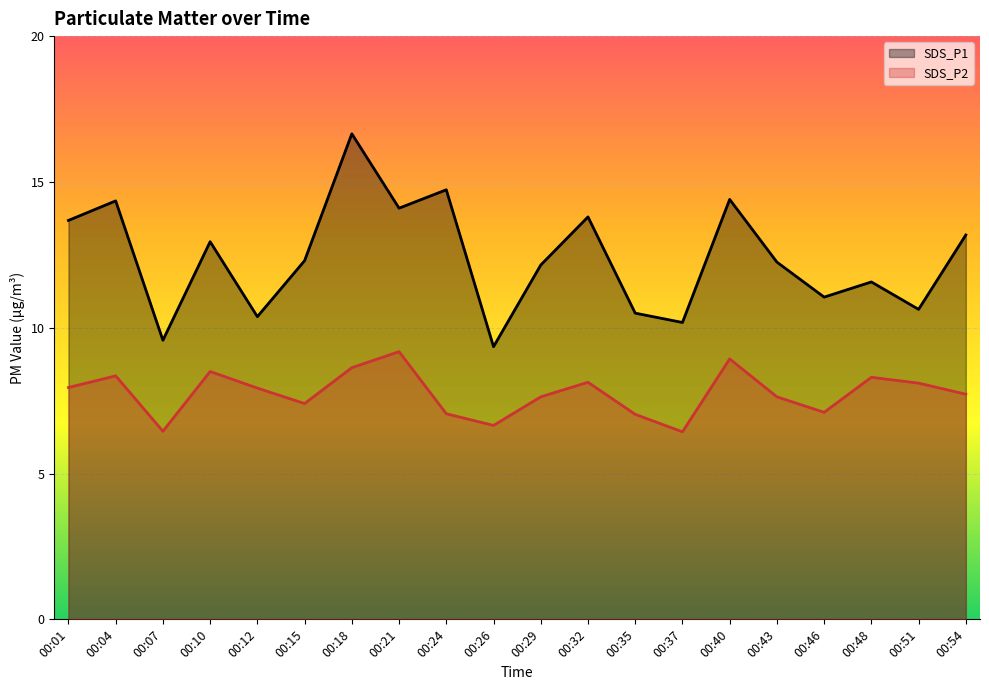

True or false: SDS_P2 has a value of 11.8 at 00:43.

False